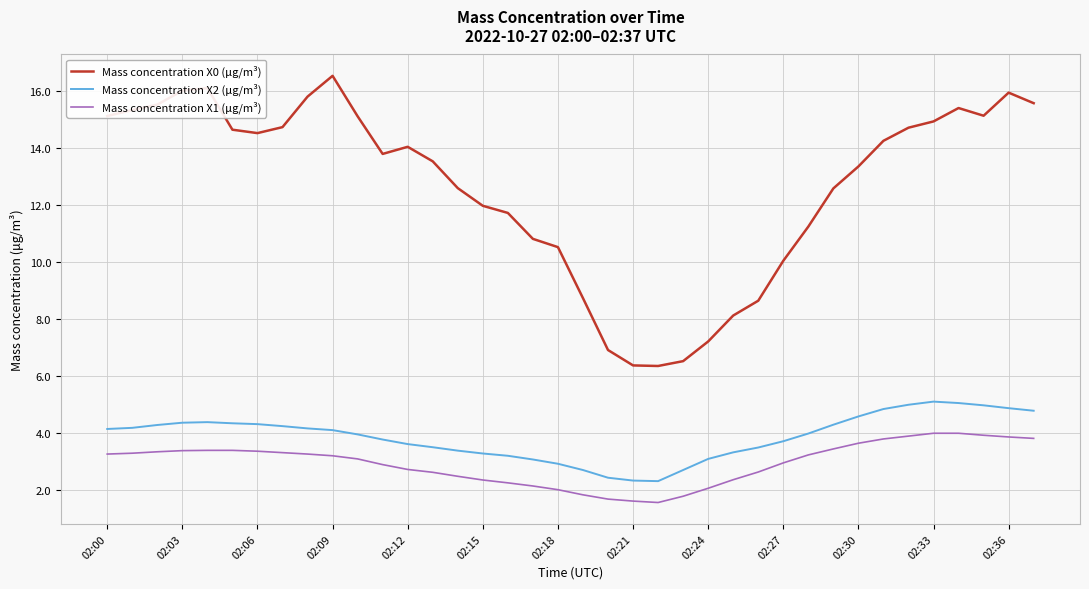

How many lines are shown in the chart?

3